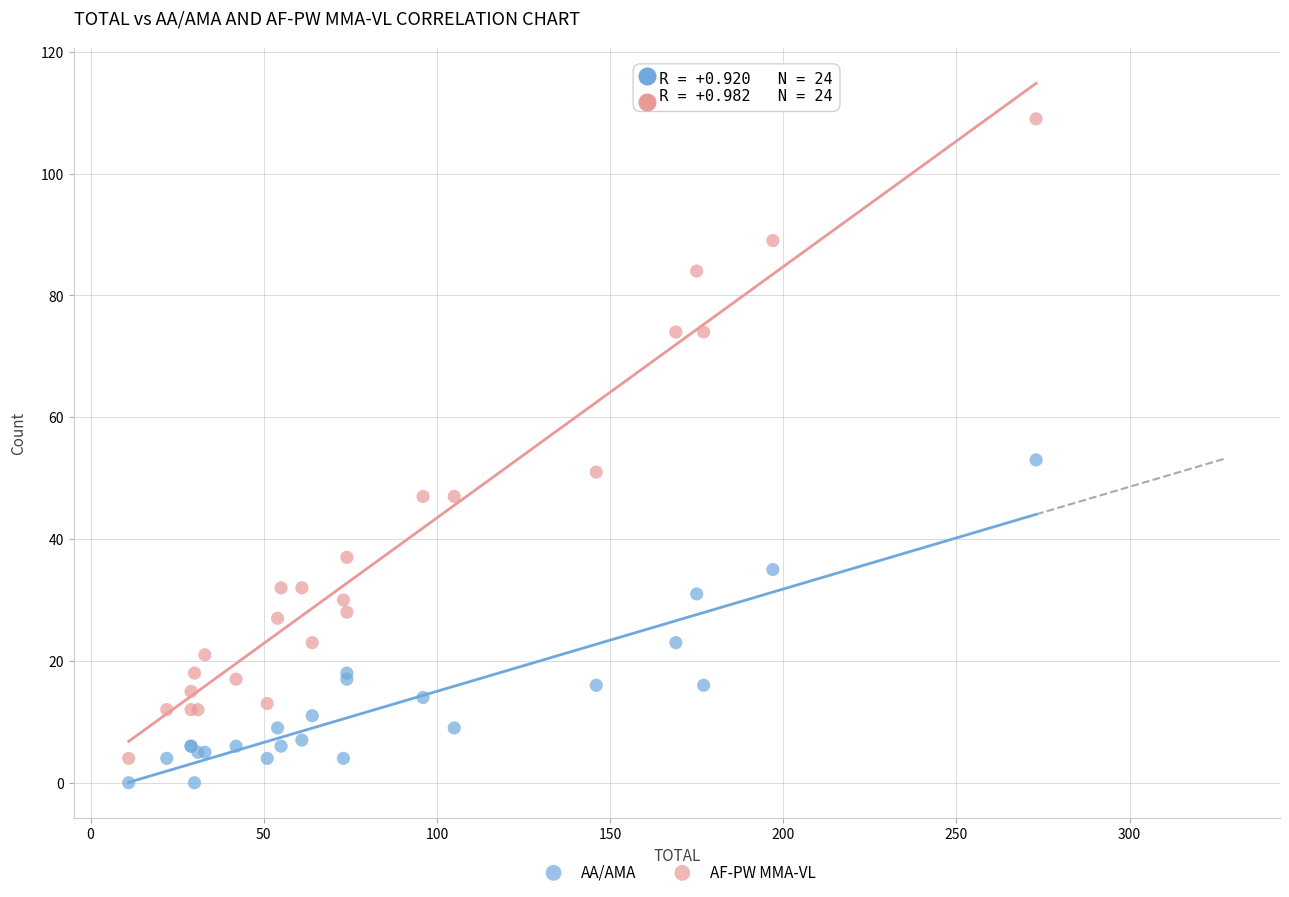

Which series has the widest spread of Y values?

AF-PW MMA-VL